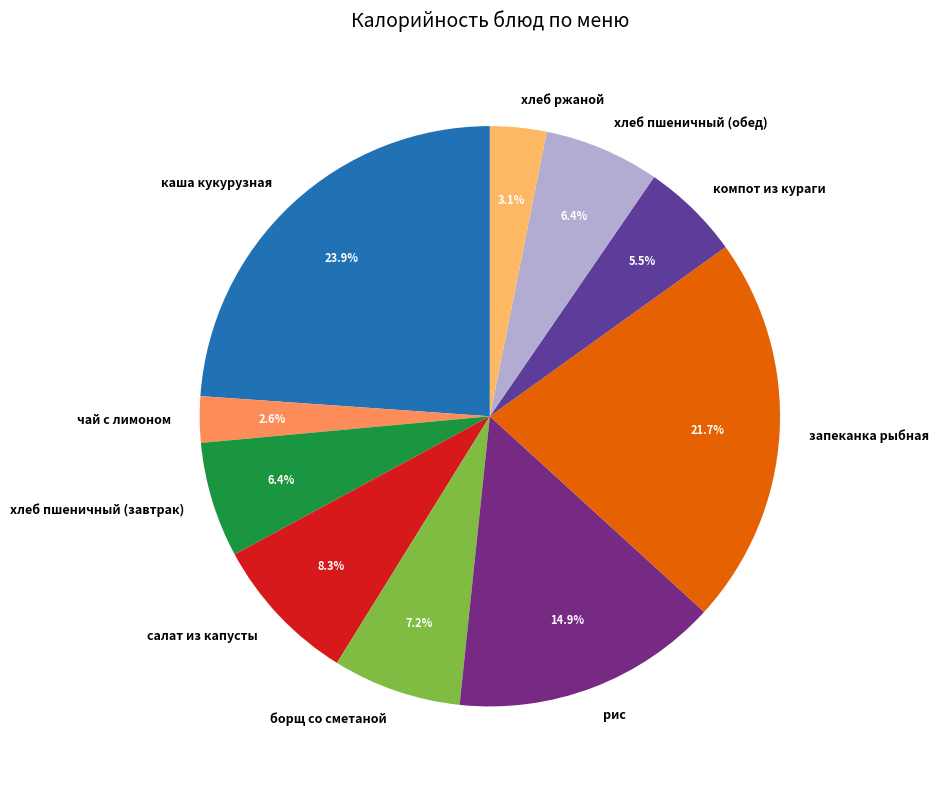

Which category has the smallest portion of the pie?

чай с лимоном